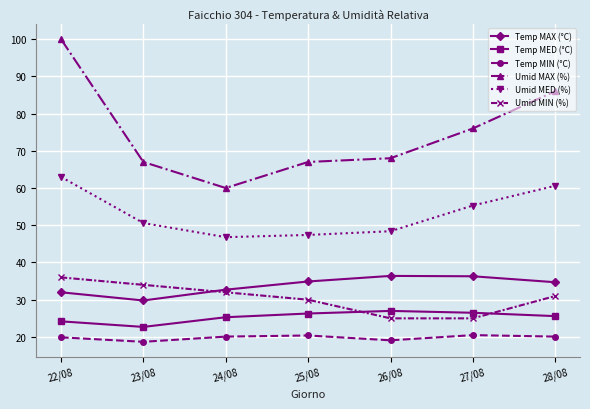

Rank the series at 25/08 from lowest to highest value.

Temp MIN (°C), Temp MED (°C), Umid MIN (%), Temp MAX (°C), Umid MED (%), Umid MAX (%)